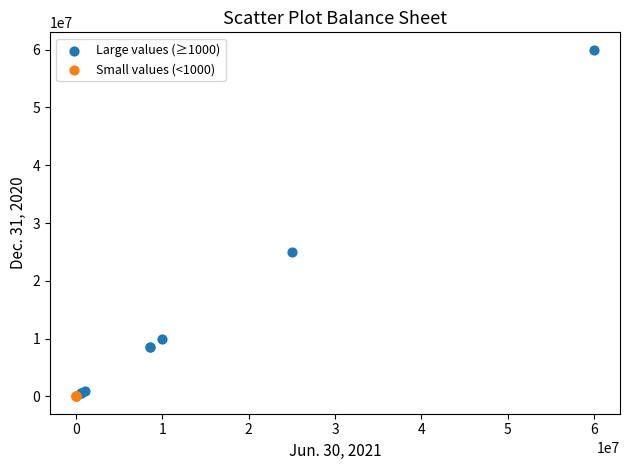

Which series contains the highest Y value?

Large values (≥1000)